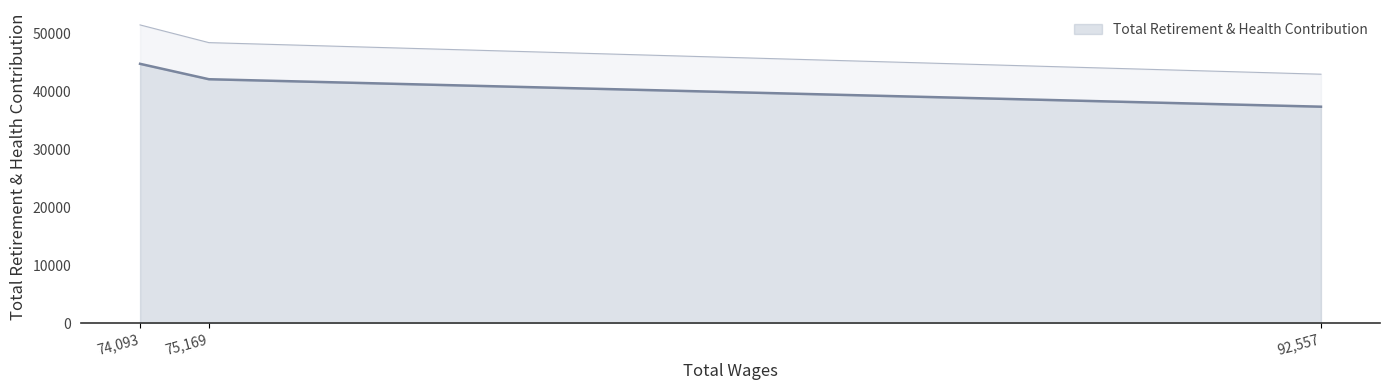

The chart shows a value of 37368 at 92557.0. True or false?

True